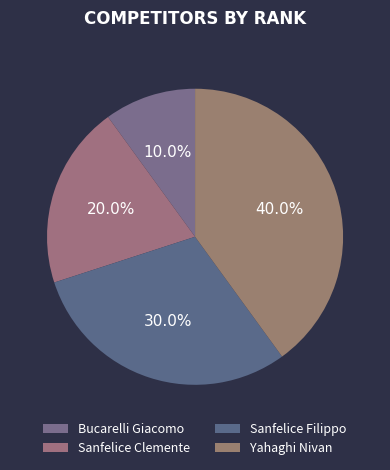

True or false: Sanfelice Clemente accounts for 20% of the total.

True